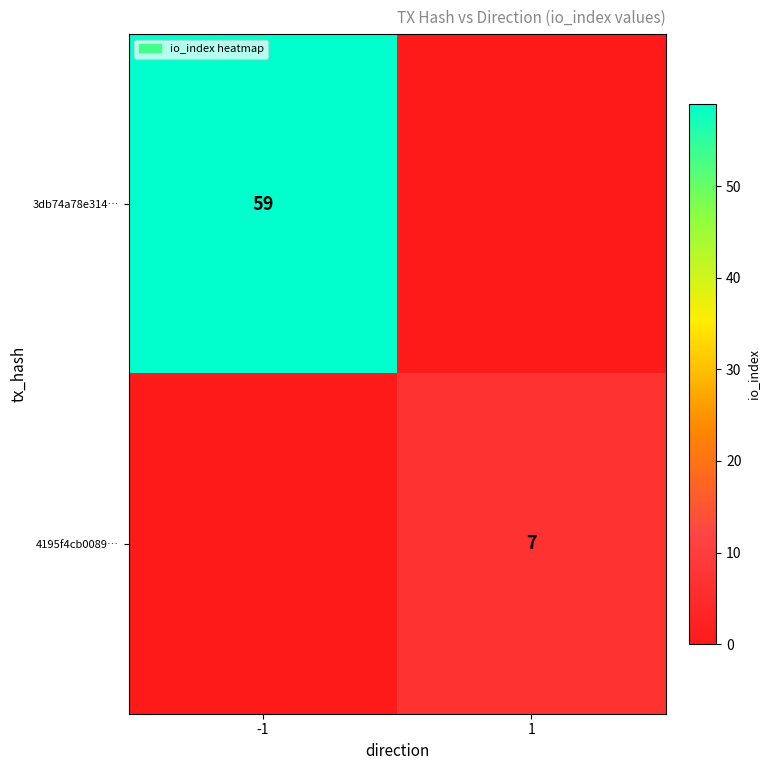

The value of 4195f4cb0089… at 1 is 7. True or false?

True